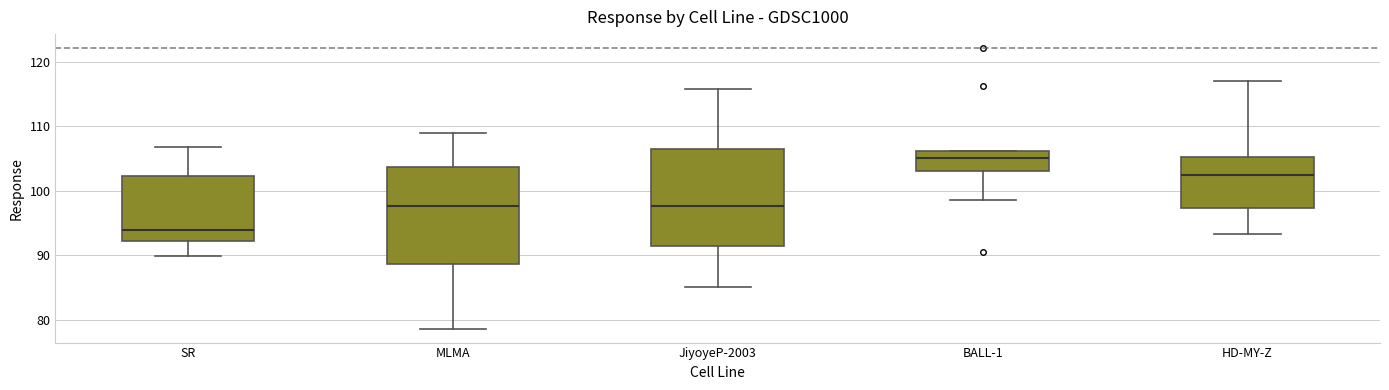

Reading left to right, read every box against the y-axis: the position of its median line, the range the box covers, and the ends of its whiskers. The values are not printed on the chart, so give them approximately, as read against the axis.

SR: median 94, box 92 to 102, whiskers 90 to 107
MLMA: median 98, box 89 to 104, whiskers 79 to 109
JiyoyeP-2003: median 98, box 91 to 106, whiskers 85 to 116
BALL-1: median 105, box 103 to 106, whiskers 99 to 106
HD-MY-Z: median 102, box 97 to 105, whiskers 93 to 117